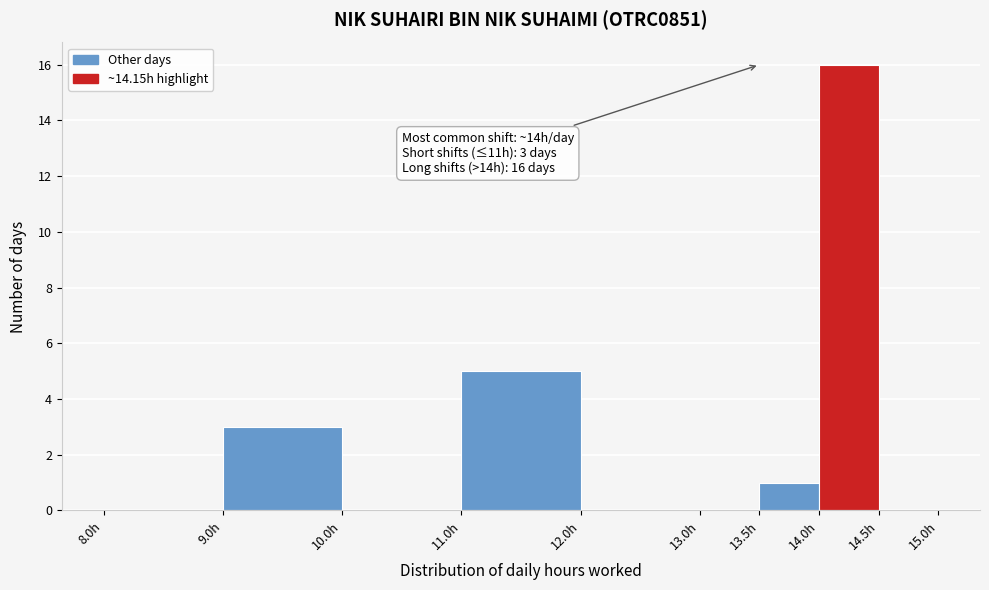

Which range on the x-axis has the tallest bar?

14.0 to 14.5